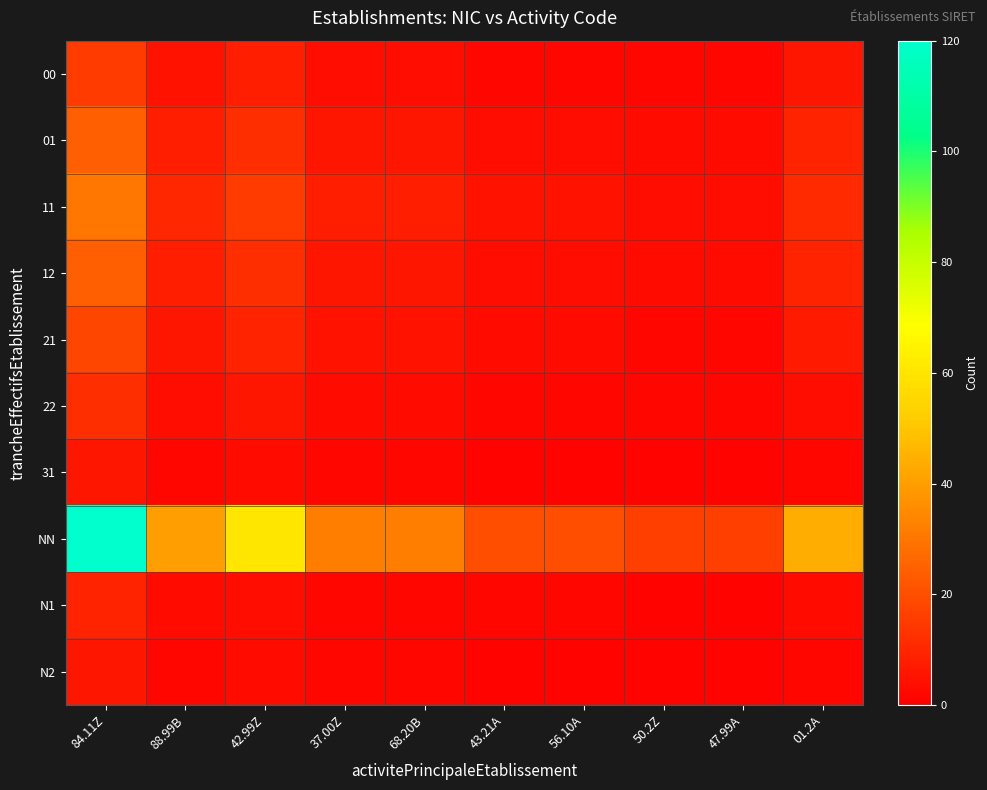

Reading left to right, extract all data points from this chart.

00: 84.11Z=15	88.99B=5	42.99Z=8	37.00Z=4	68.20B=4	43.21A=2	56.10A=2	50.2Z=2	47.99A=2	01.2A=6
01: 84.11Z=24	88.99B=8	42.99Z=12	37.00Z=6	68.20B=6	43.21A=4	56.10A=4	50.2Z=3	47.99A=3	01.2A=9
11: 84.11Z=30	88.99B=10	42.99Z=15	37.00Z=8	68.20B=8	43.21A=5	56.10A=5	50.2Z=4	47.99A=4	01.2A=11
12: 84.11Z=24	88.99B=8	42.99Z=12	37.00Z=6	68.20B=6	43.21A=4	56.10A=4	50.2Z=3	47.99A=3	01.2A=9
21: 84.11Z=18	88.99B=6	42.99Z=9	37.00Z=5	68.20B=5	43.21A=3	56.10A=3	50.2Z=2	47.99A=2	01.2A=7
22: 84.11Z=12	88.99B=4	42.99Z=6	37.00Z=3	68.20B=3	43.21A=2	56.10A=2	50.2Z=2	47.99A=2	01.2A=4
31: 84.11Z=6	88.99B=2	42.99Z=3	37.00Z=2	68.20B=2	43.21A=1	56.10A=1	50.2Z=1	47.99A=1	01.2A=2
NN: 84.11Z=120	88.99B=40	42.99Z=60	37.00Z=32	68.20B=32	43.21A=20	56.10A=20	50.2Z=16	47.99A=16	01.2A=44
N1: 84.11Z=9	88.99B=3	42.99Z=4	37.00Z=2	68.20B=2	43.21A=2	56.10A=2	50.2Z=1	47.99A=1	01.2A=3
N2: 84.11Z=6	88.99B=2	42.99Z=3	37.00Z=2	68.20B=2	43.21A=1	56.10A=1	50.2Z=1	47.99A=1	01.2A=2